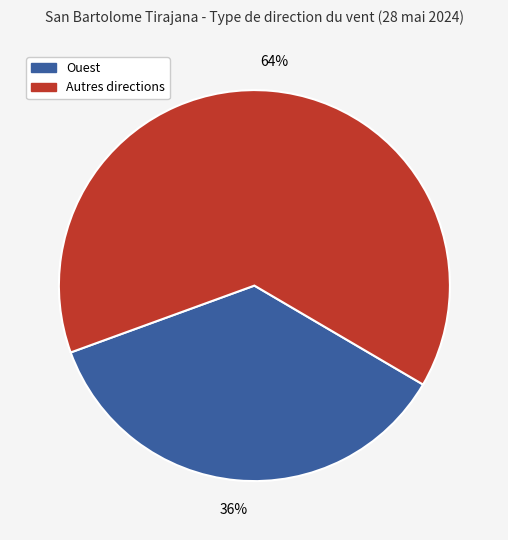

Does Autres directions represent more than half of the total?

Yes